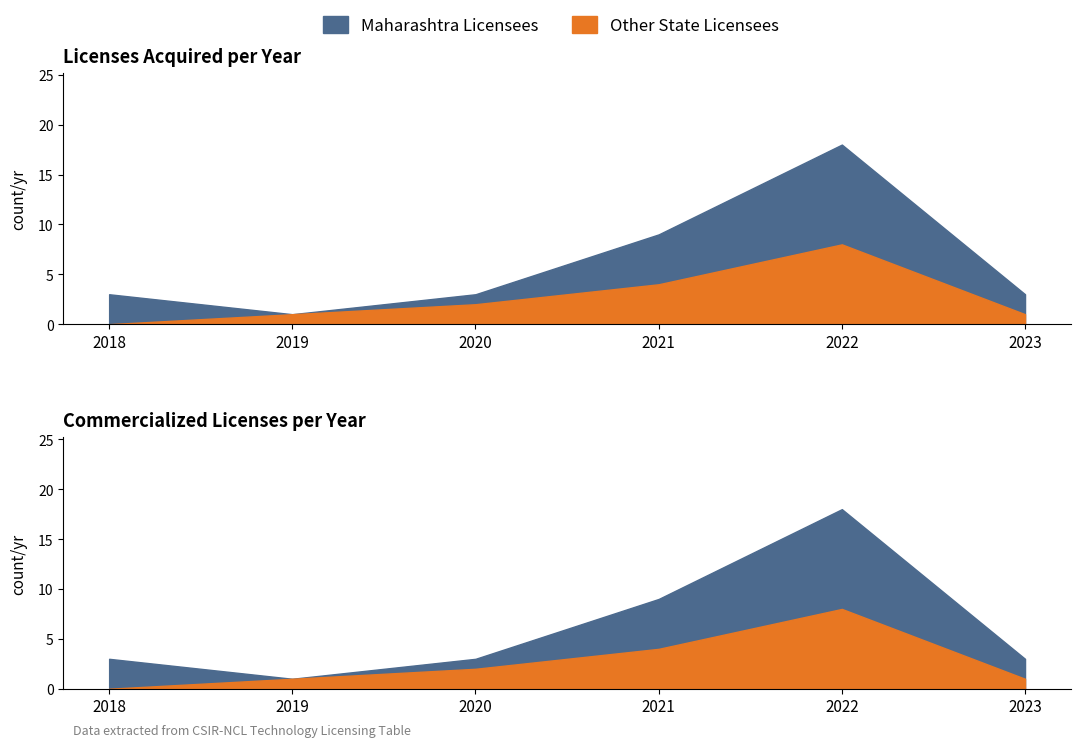

At which label does Commercialized Count first exceed 4?

2021